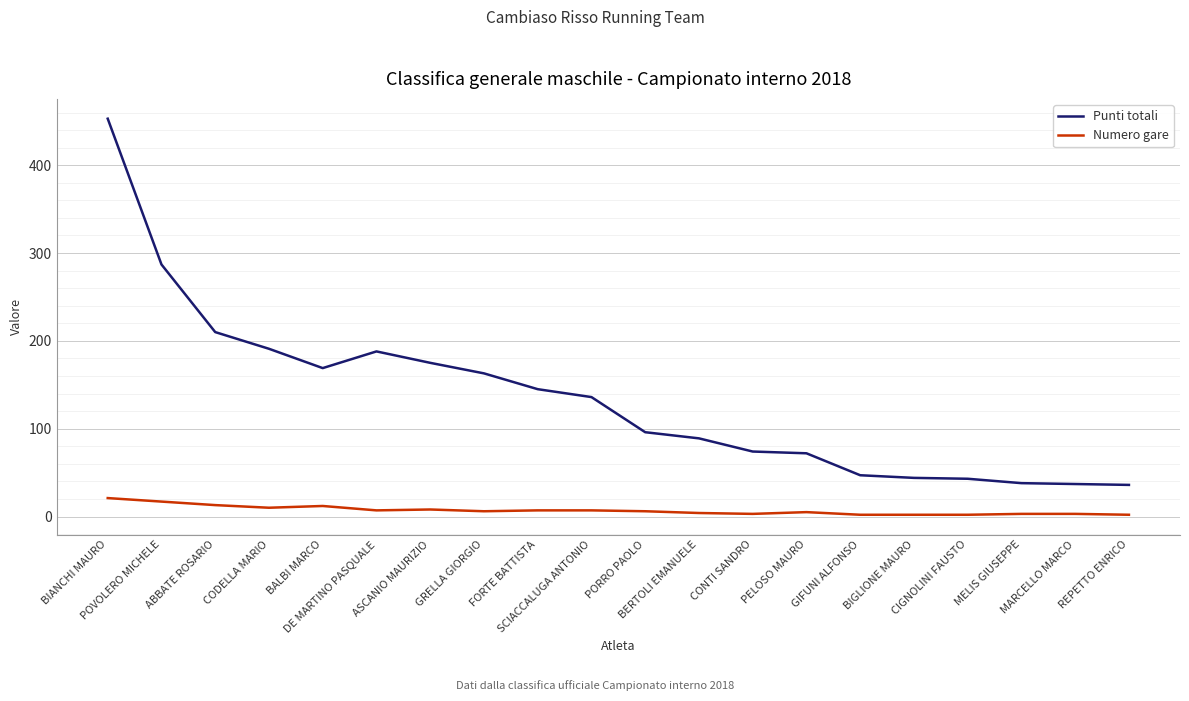

At which category is the sum across all series the highest?

BIANCHI MAURO